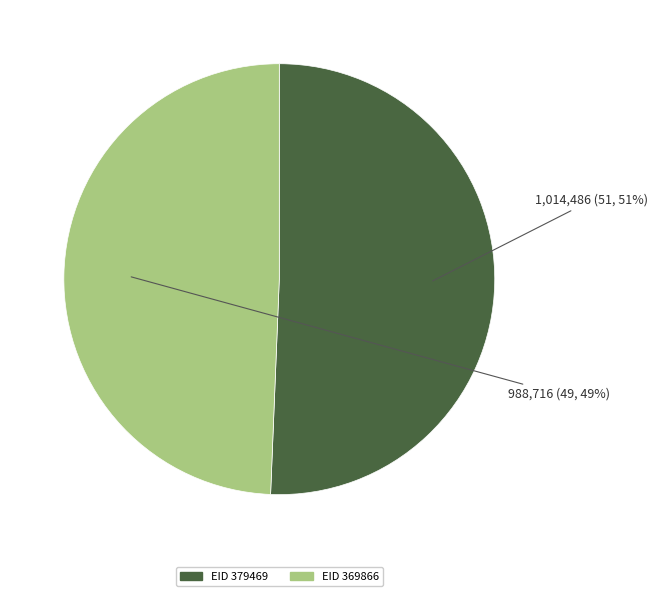

Count the number of slices in the pie.

2